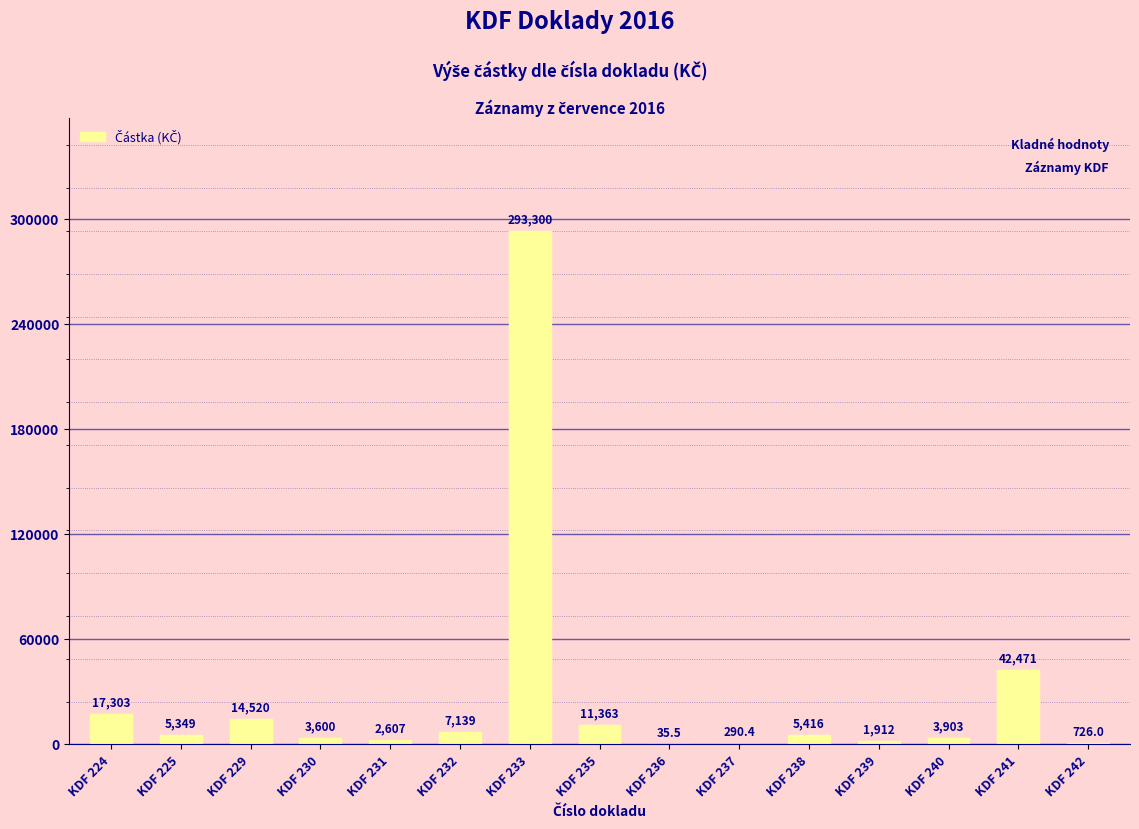

Reading left to right, what are all the values shown in this chart?

KDF 224=17303.0	KDF 225=5349.0	KDF 229=14520.0	KDF 230=3600.0	KDF 231=2606.8	KDF 232=7139.0	KDF 233=293300.0	KDF 235=11363.3	KDF 236=35.5	KDF 237=290.4	KDF 238=5415.8	KDF 239=1912.0	KDF 240=3902.6	KDF 241=42471.0	KDF 242=726.0